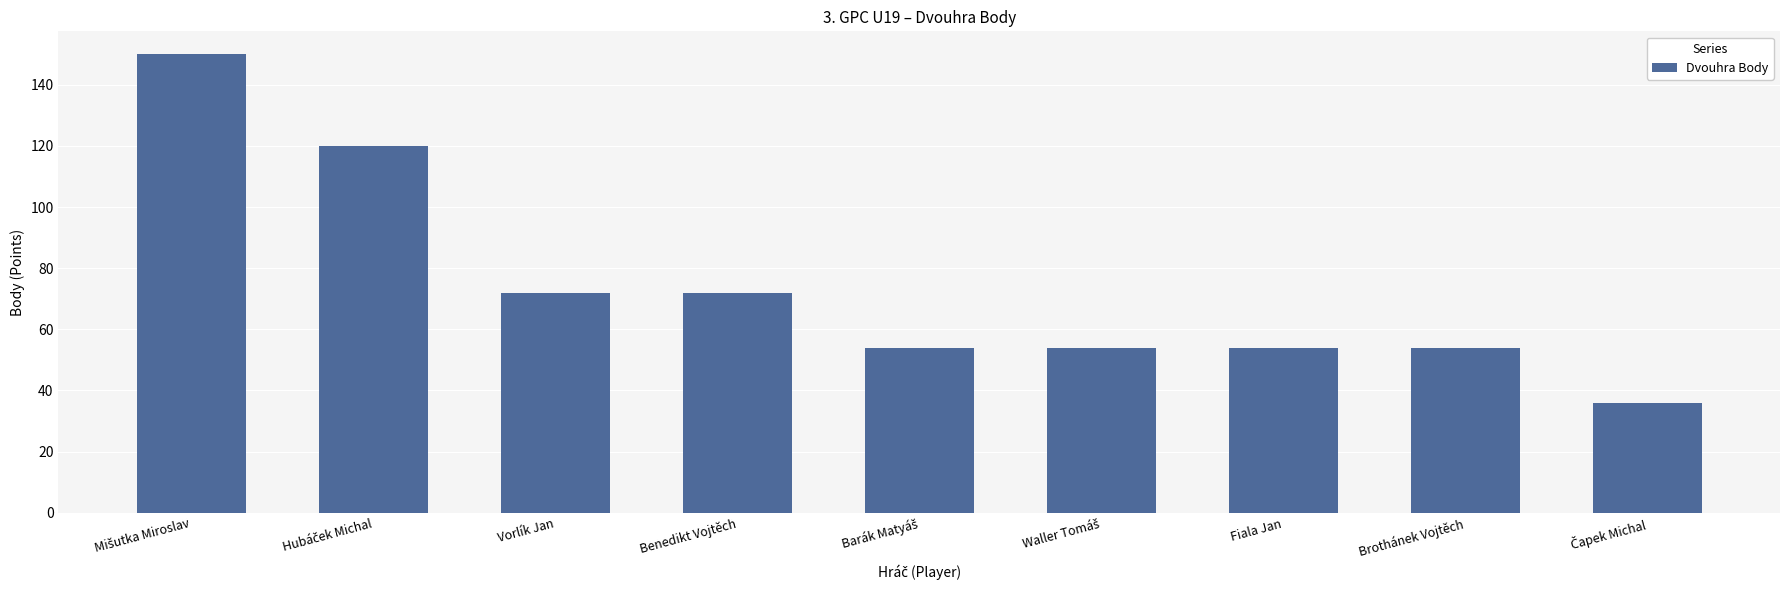

What is the label of the 7th bar from the left?

Fiala Jan